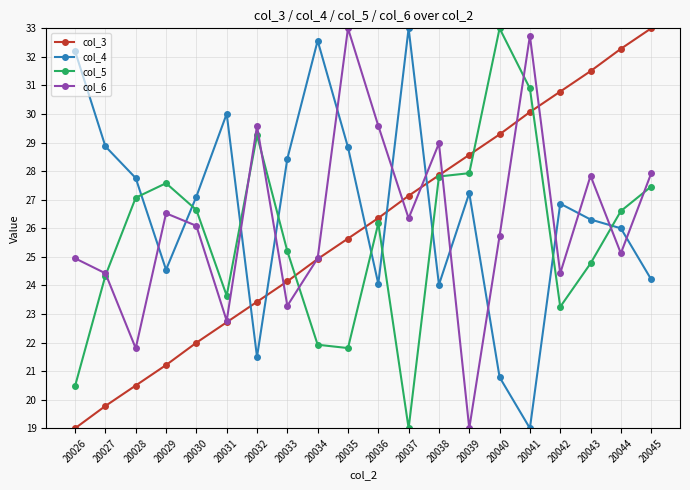

What is the lowest value of the col_5 series?

19.0